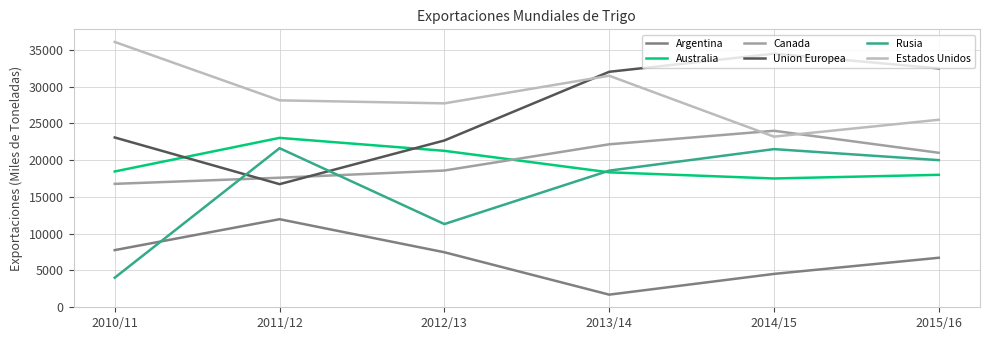

What is the minimum value for Canada?

16768